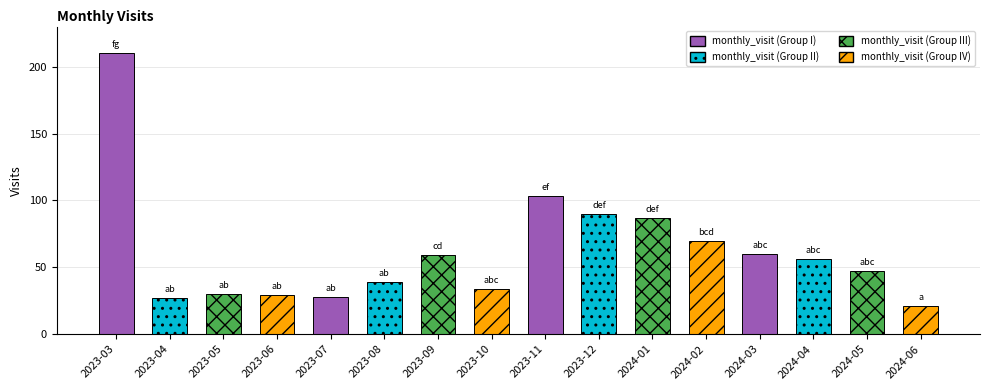

Which has a higher value, 2023-04 or 2023-10?

2023-10